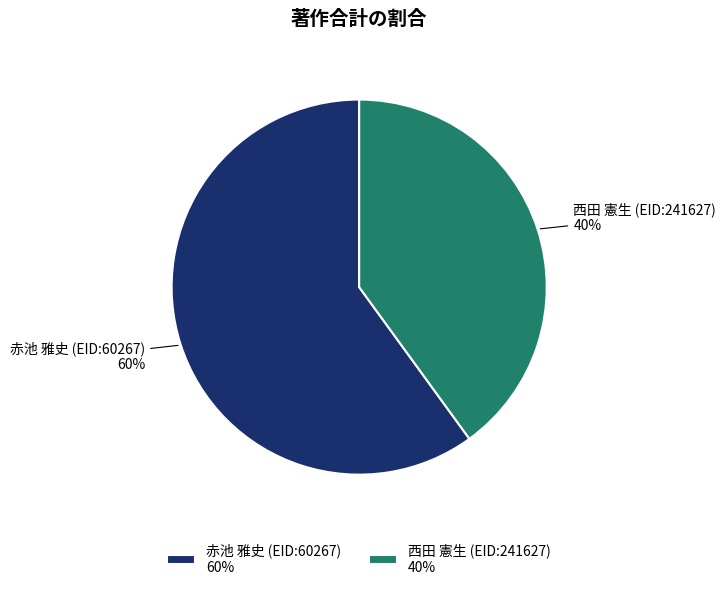

How many slices are in this pie chart?

2